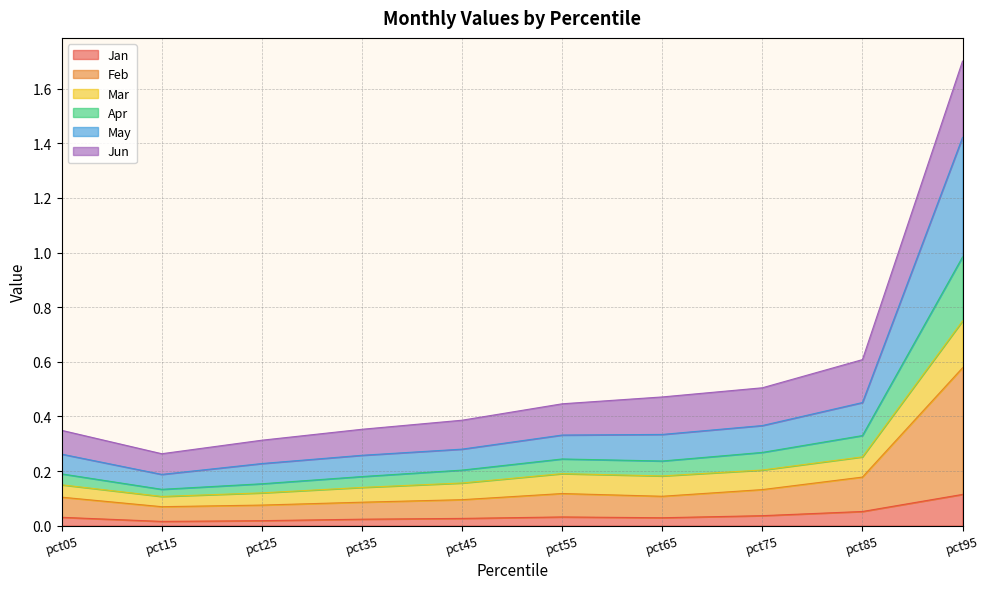

Which category has the highest value in the Feb series?

pct95